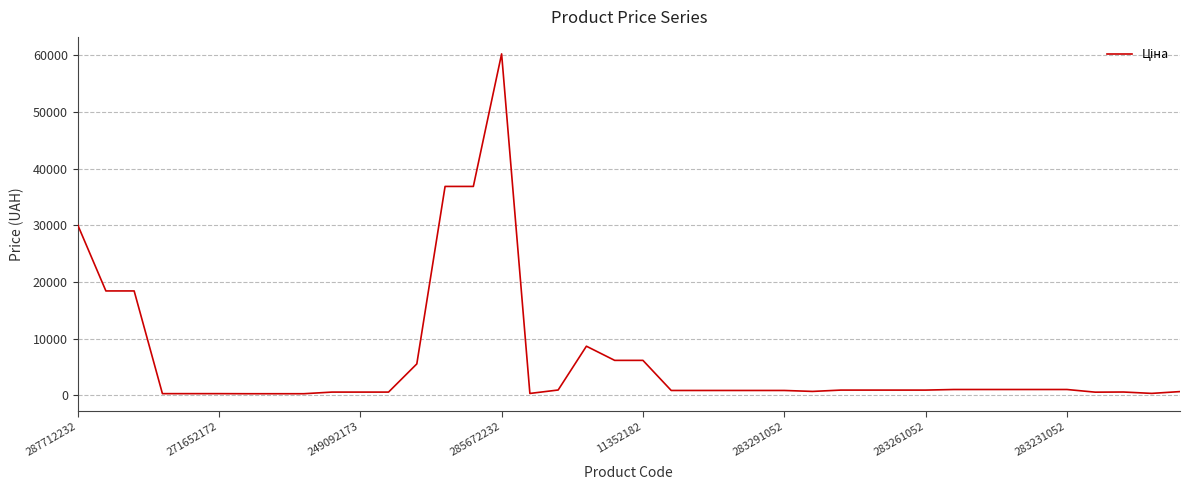

What is the greatest value displayed?

60205.6